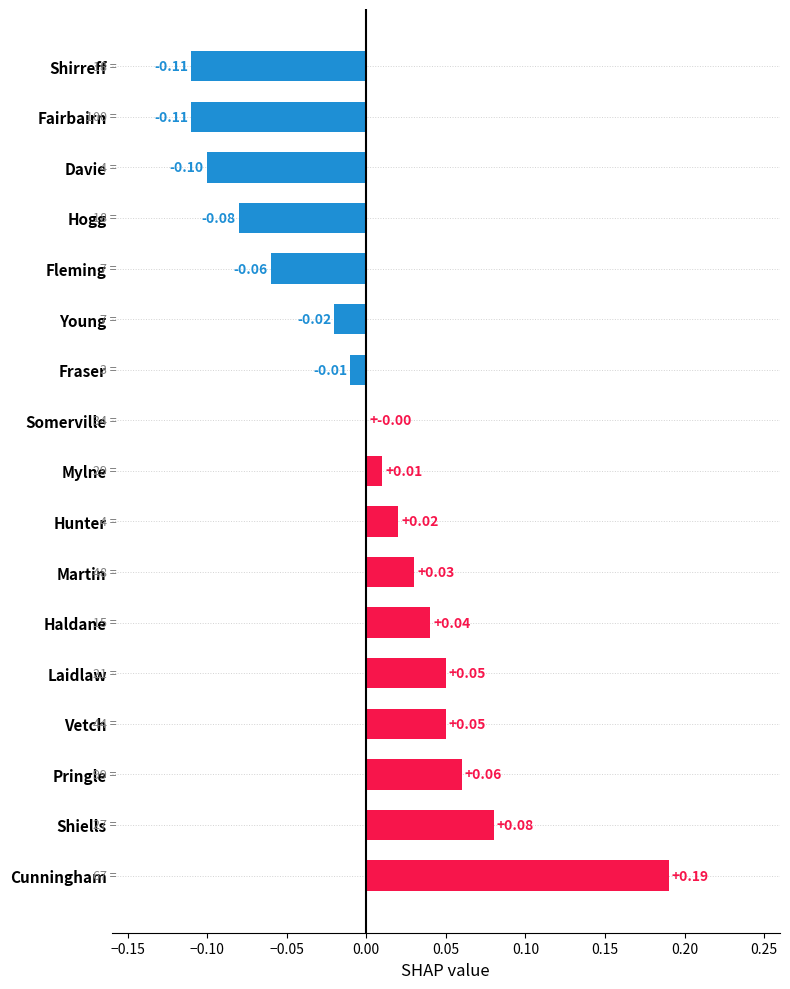

At which category does the chart reach its peak across all series?

Cunningham